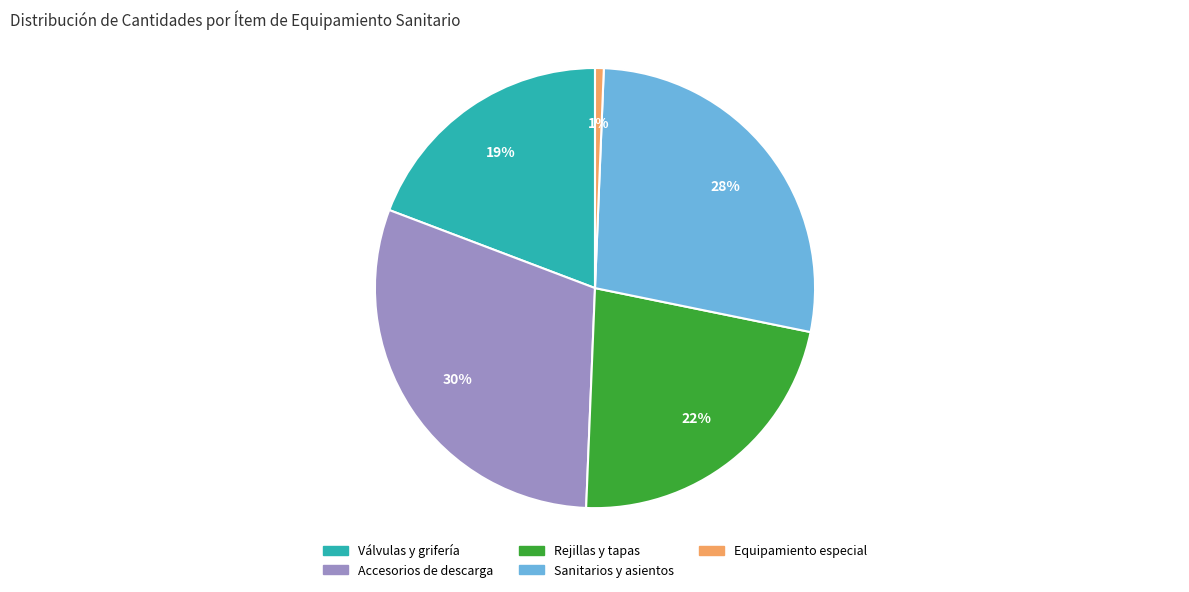

To the nearest percent, what is the average slice percentage?

20%